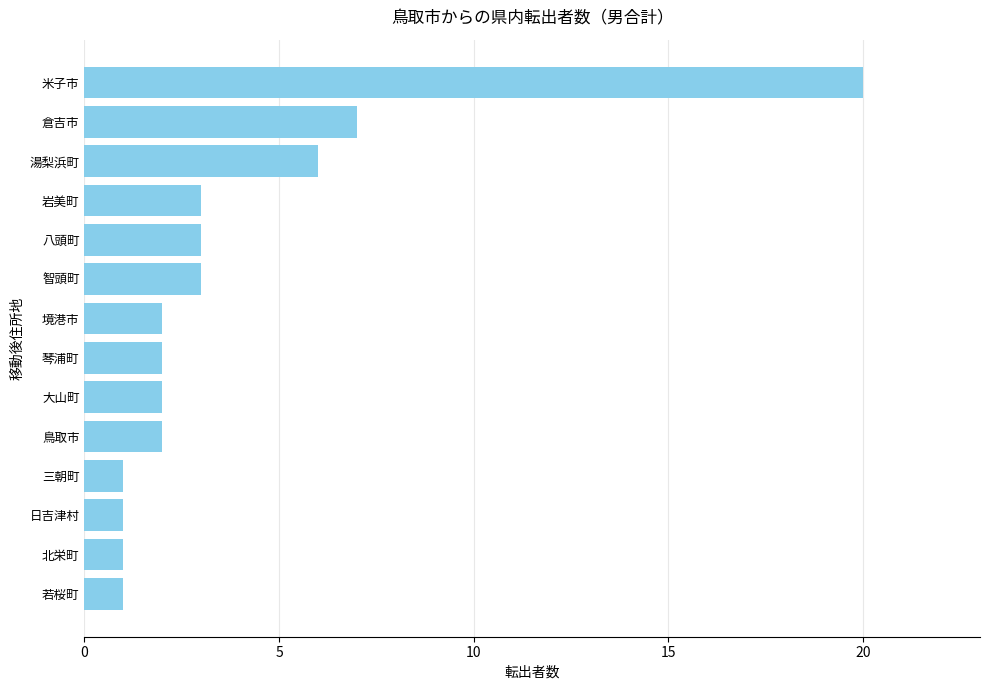

Does the chart contain stacked bars?

No